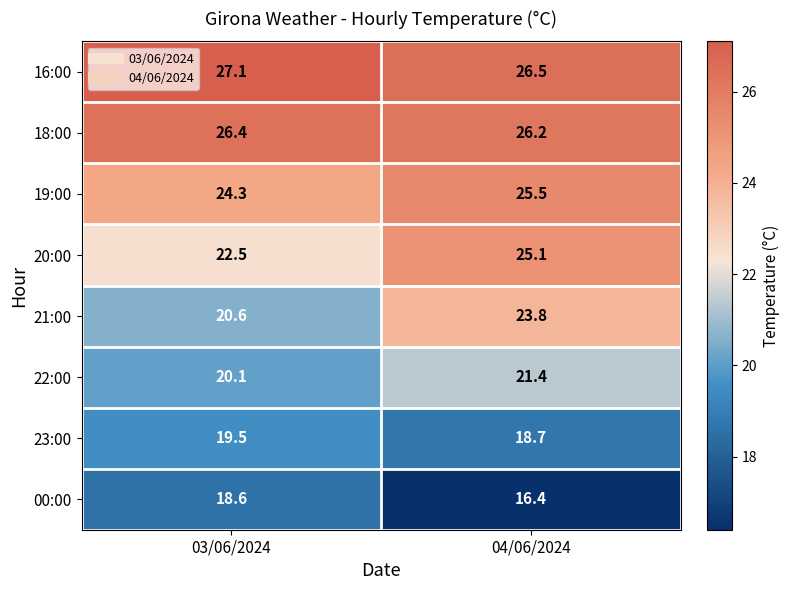

At 04/06/2024, list the series in order from smallest to largest.

00:00, 23:00, 22:00, 21:00, 20:00, 19:00, 18:00, 16:00